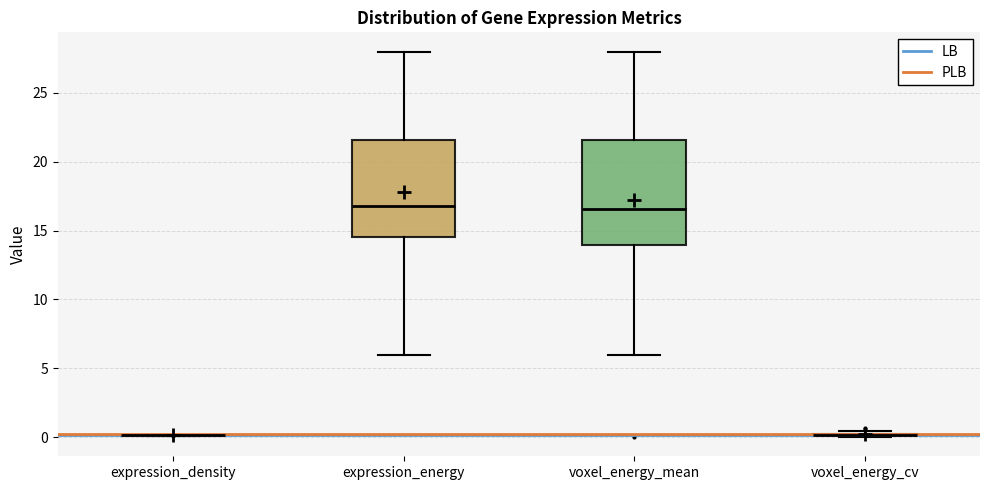

Reading left to right, transcribe this box plot: for each box, give where its median line is, the range the box spans, and where its two whiskers end, as read against the y-axis. The values are not printed on the chart, so give them approximately, as read against the axis.

expression_density: box collapsed to a line at 0.0, whiskers 0.0 to 0.0
expression_energy: median 17.0, box 14.5 to 21.5, whiskers 6.0 to 28.0
voxel_energy_mean: median 16.5, box 14.0 to 21.5, whiskers 6.0 to 28.0
voxel_energy_cv: box collapsed to a line at 0.0, whiskers 0.0 to 0.5